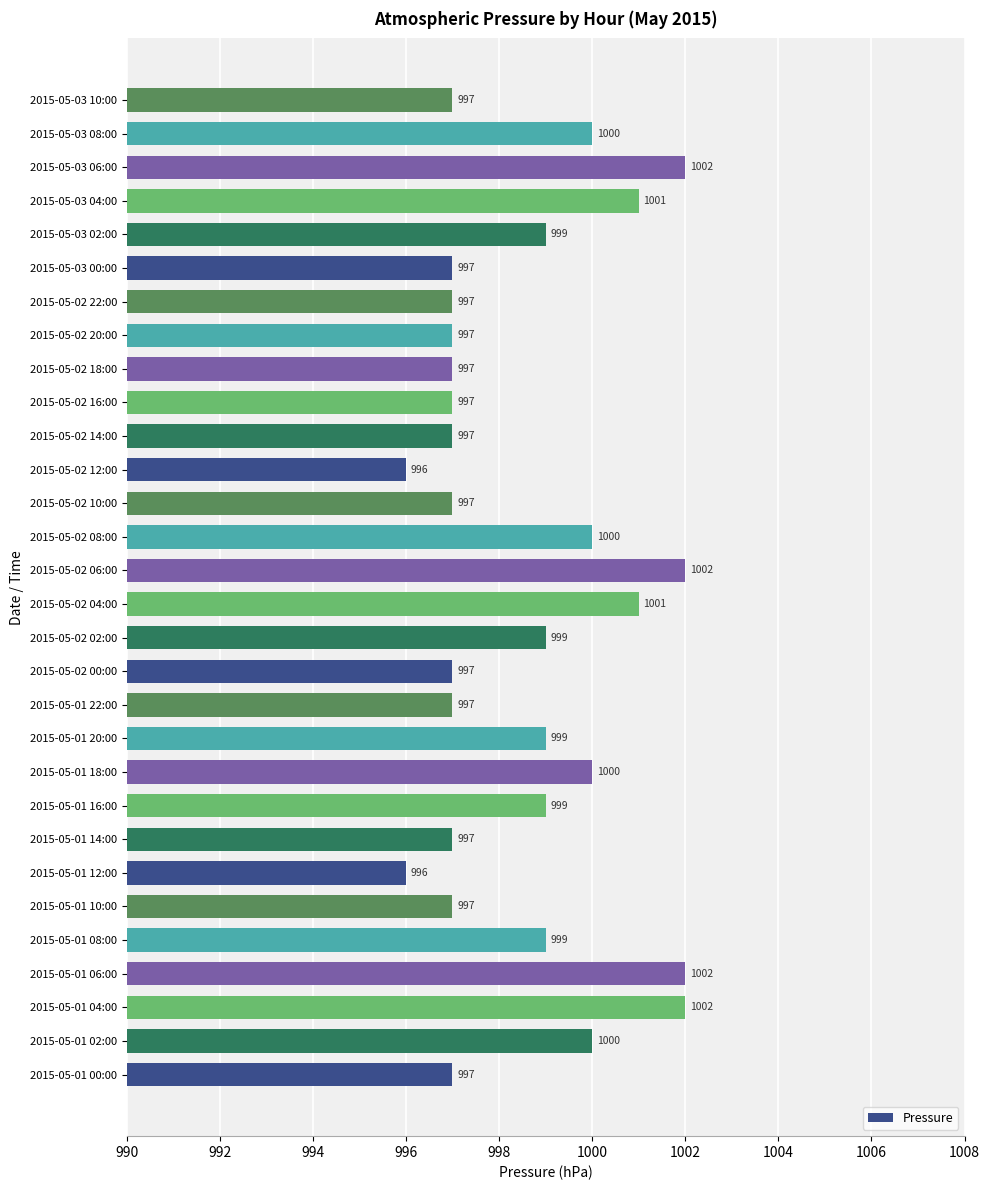

True or false: the data shows 1000 at 2015-05-01 18:00.

True